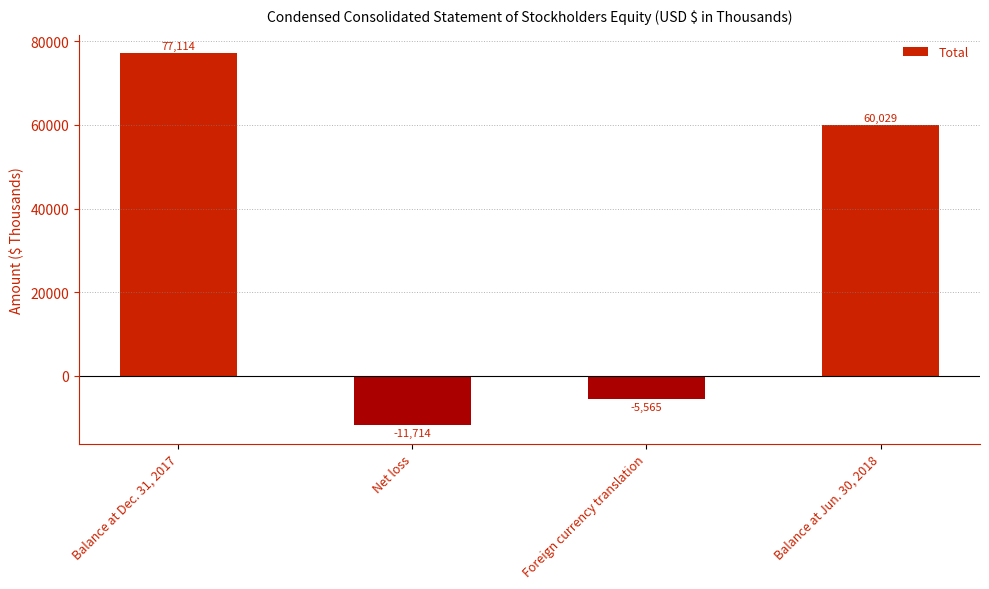

What is the value of the 1st bar from the left?

77114